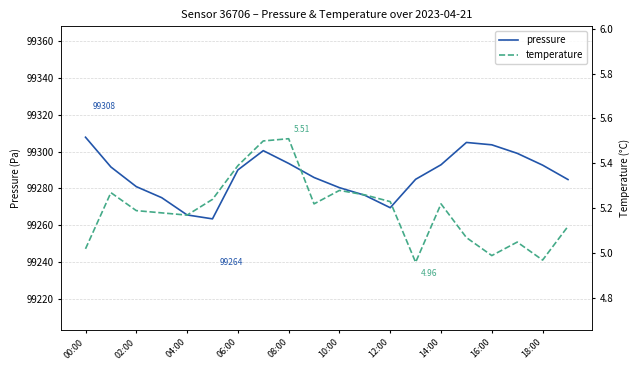

What is the spread (max minus min) of values at 11?

99271.1